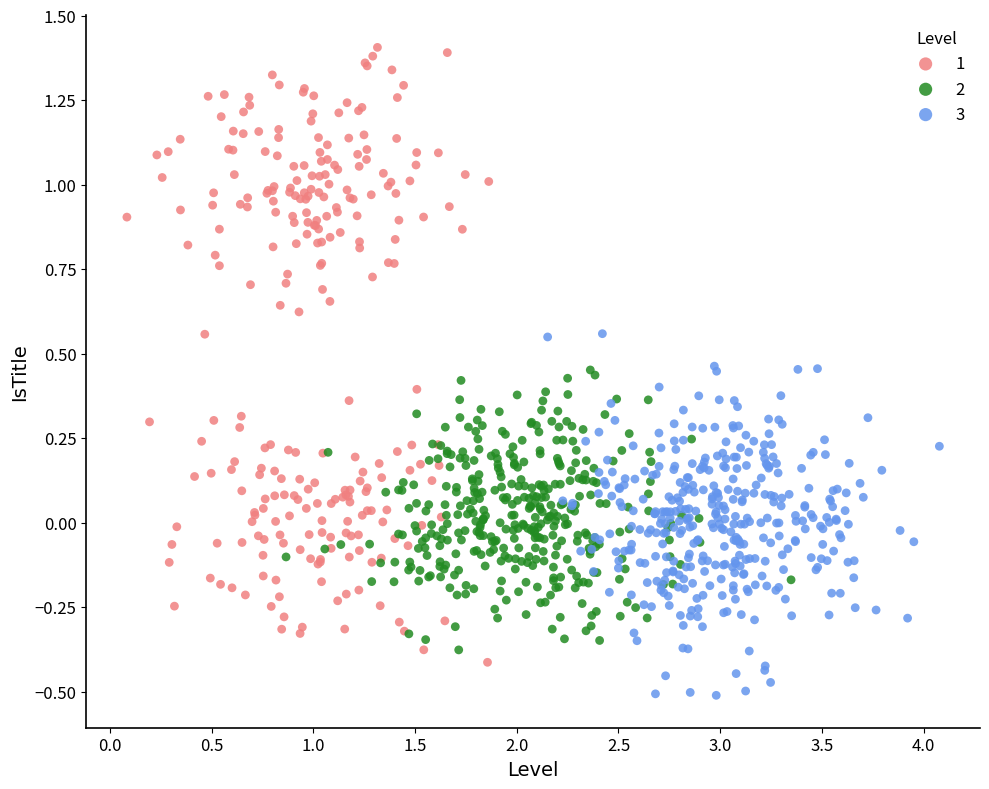

Which series contains the lowest Y value?

3